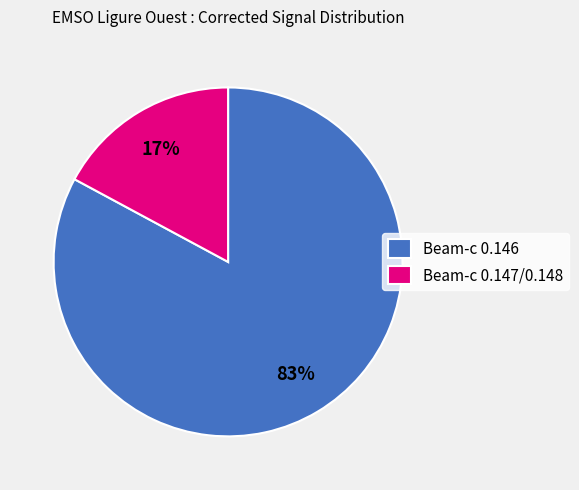

To the nearest percent, what percentage of the pie is Beam-c 0.147/0.148?

17%